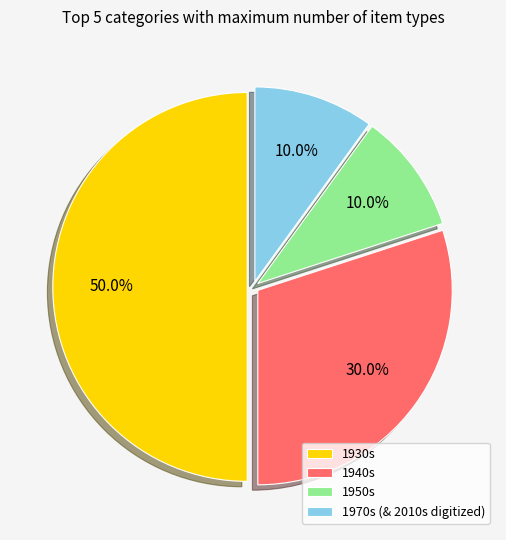

Is 1970s (& 2010s digitized) the majority of the pie?

No